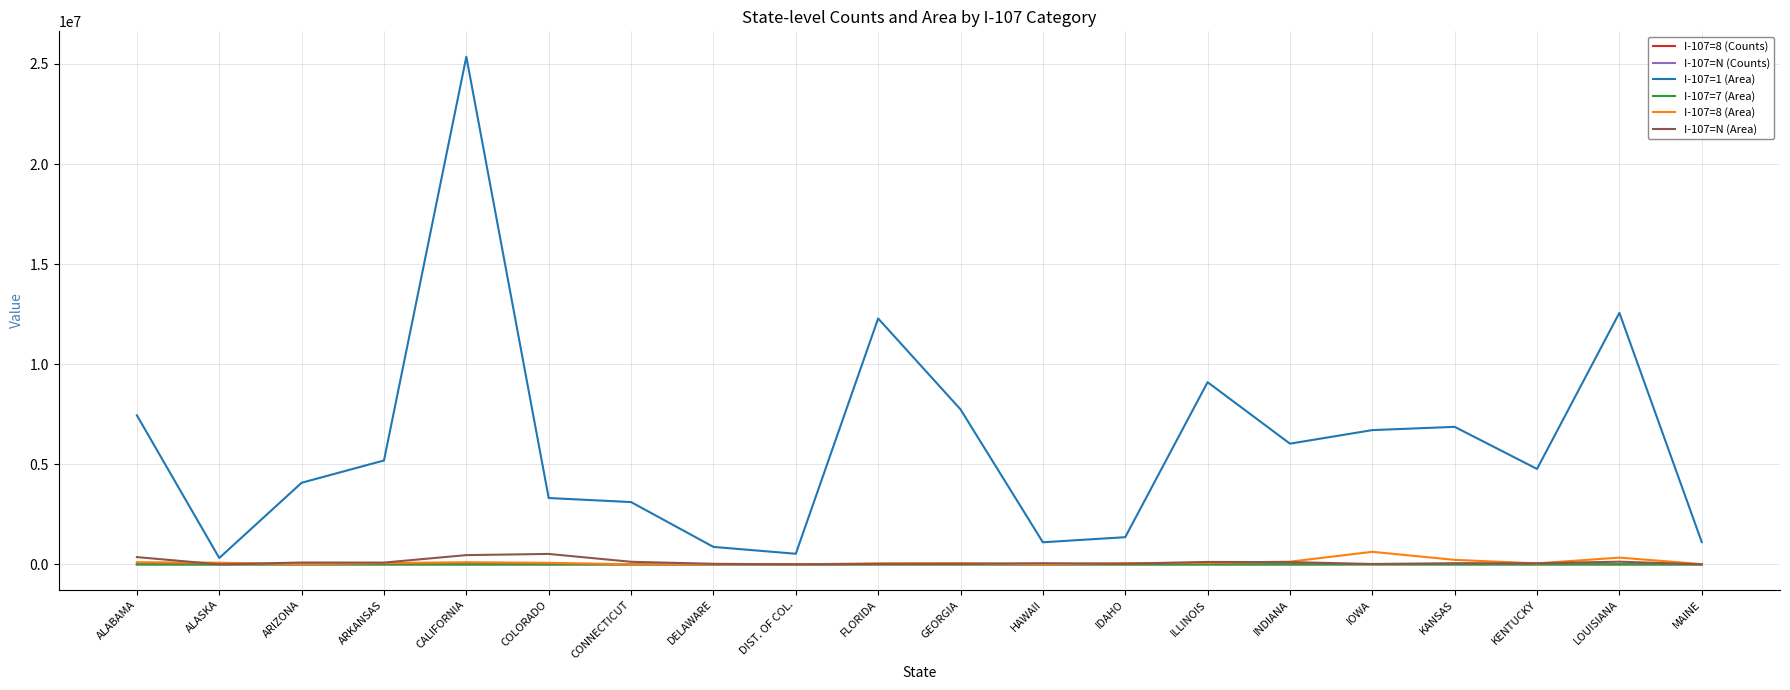

True or false: I-107=1 (Area) has a value of 7744073.3 at GEORGIA.

True